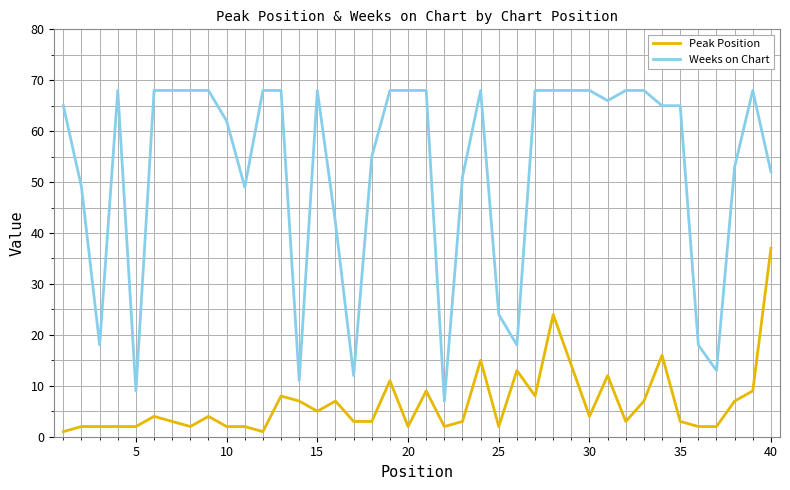

Rank the series by their average value, from highest to lowest.

Weeks on Chart, Peak Position